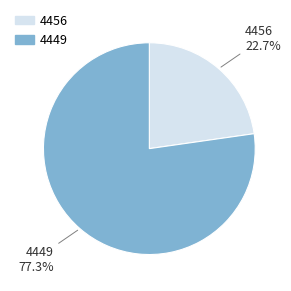

To the nearest percent, what portion does 4456 represent?

23%